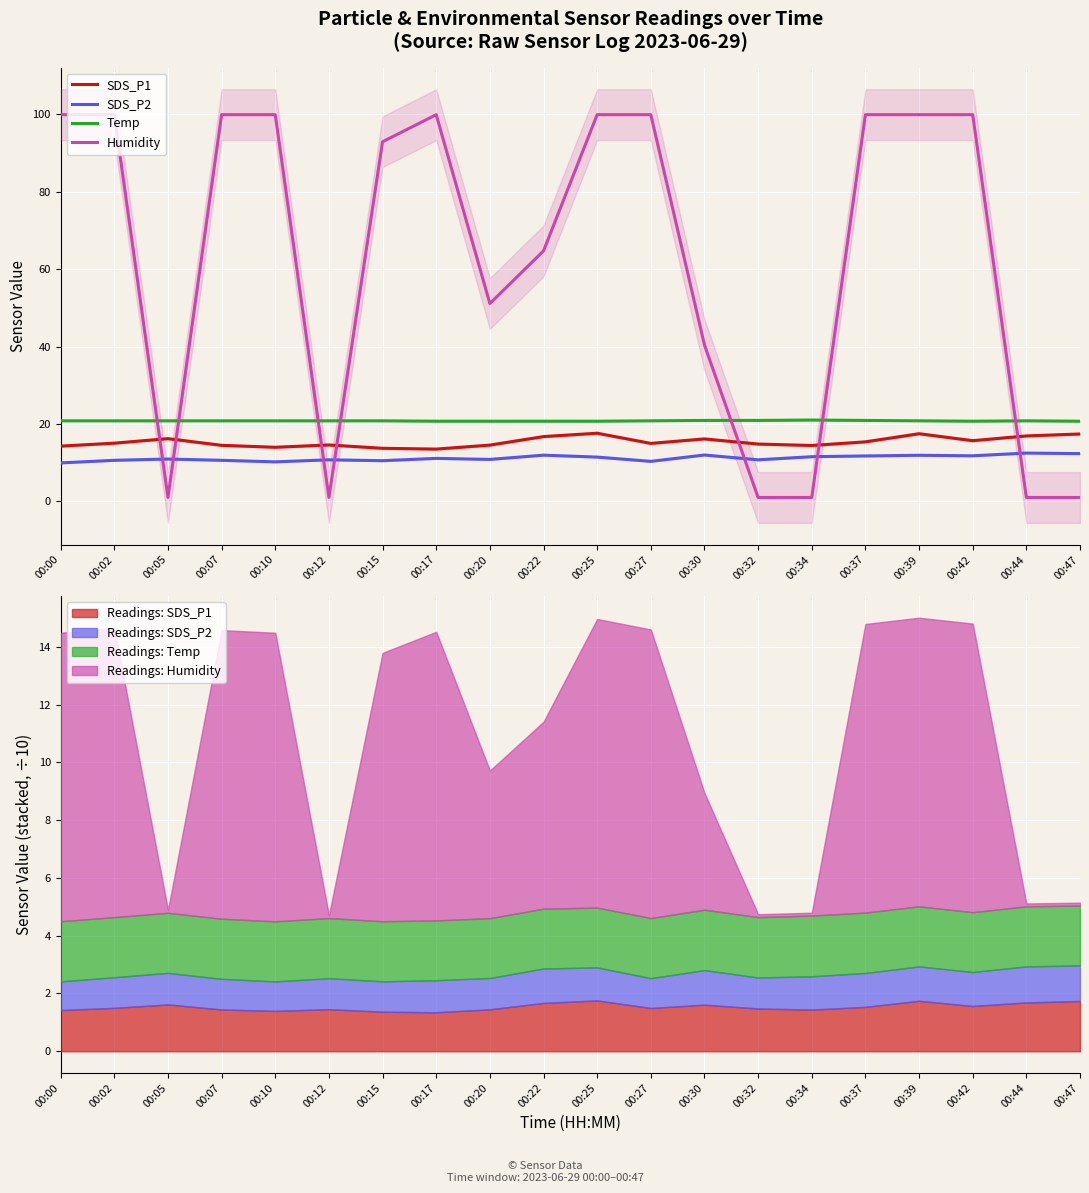

At which label is Temp closest to 20?

00:17